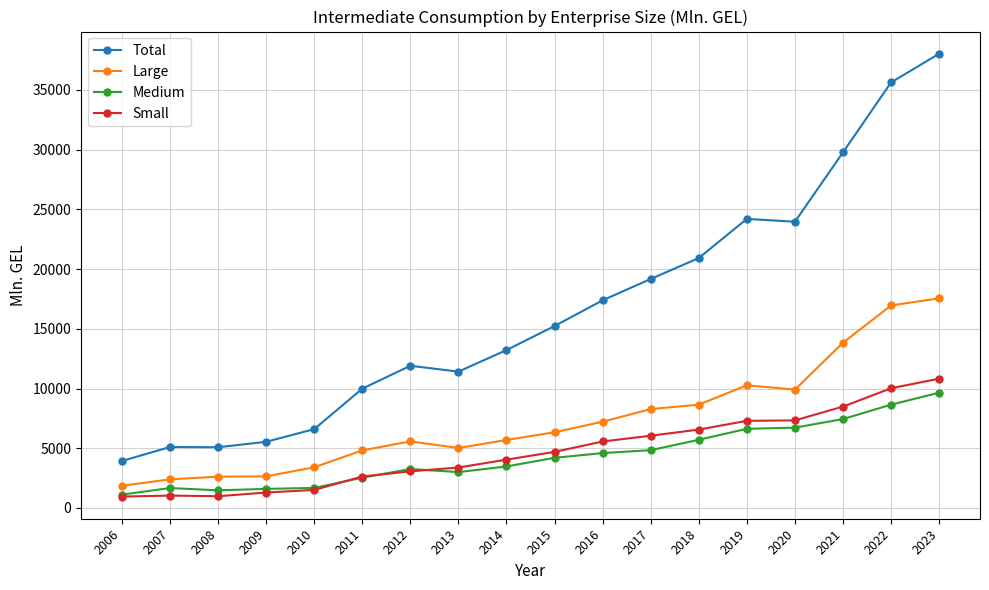

In Large, how many points are lower than both neighbors (excluding endpoints)?

2